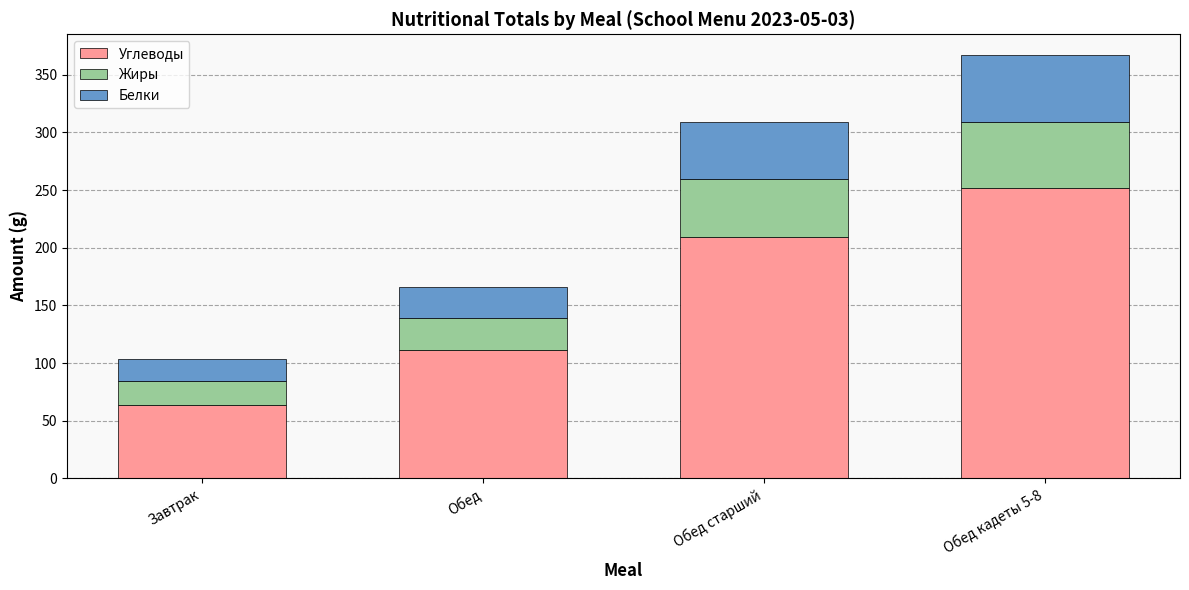

At which label is Углеводы closest to 157?

Обед